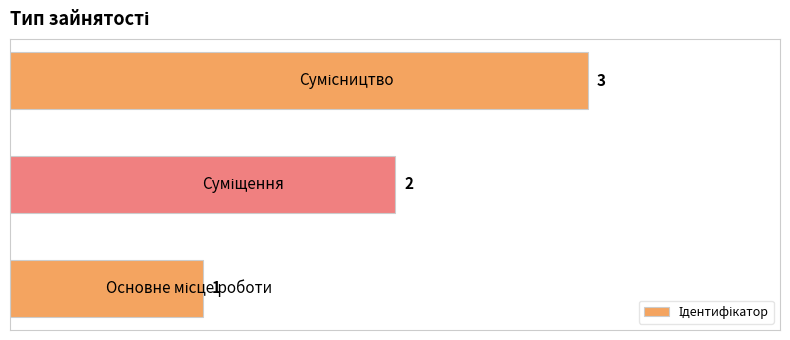

What is the sum of all values?

6